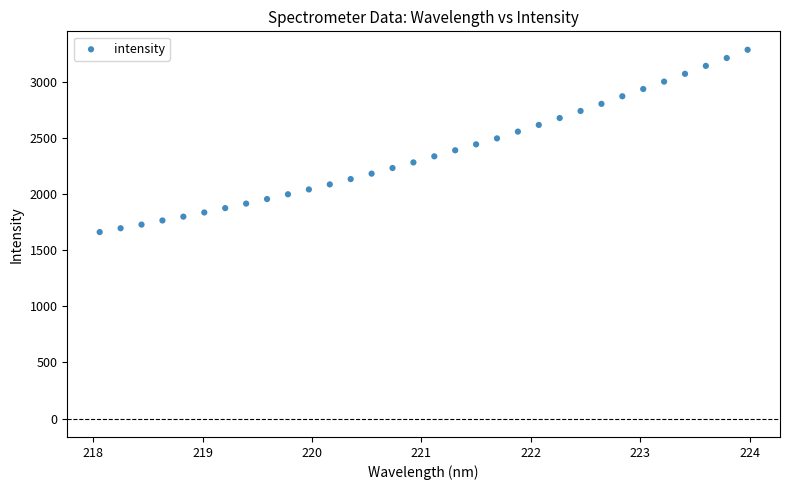

What is the range of Y values (max minus min)?

1624.8